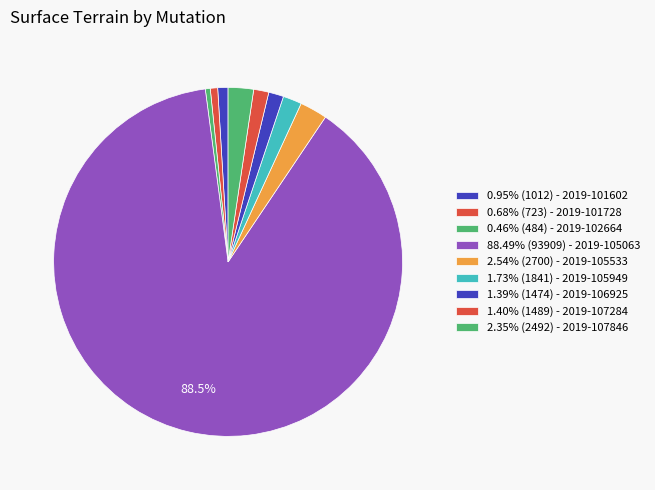

Which category has the smallest portion of the pie?

2019-102664